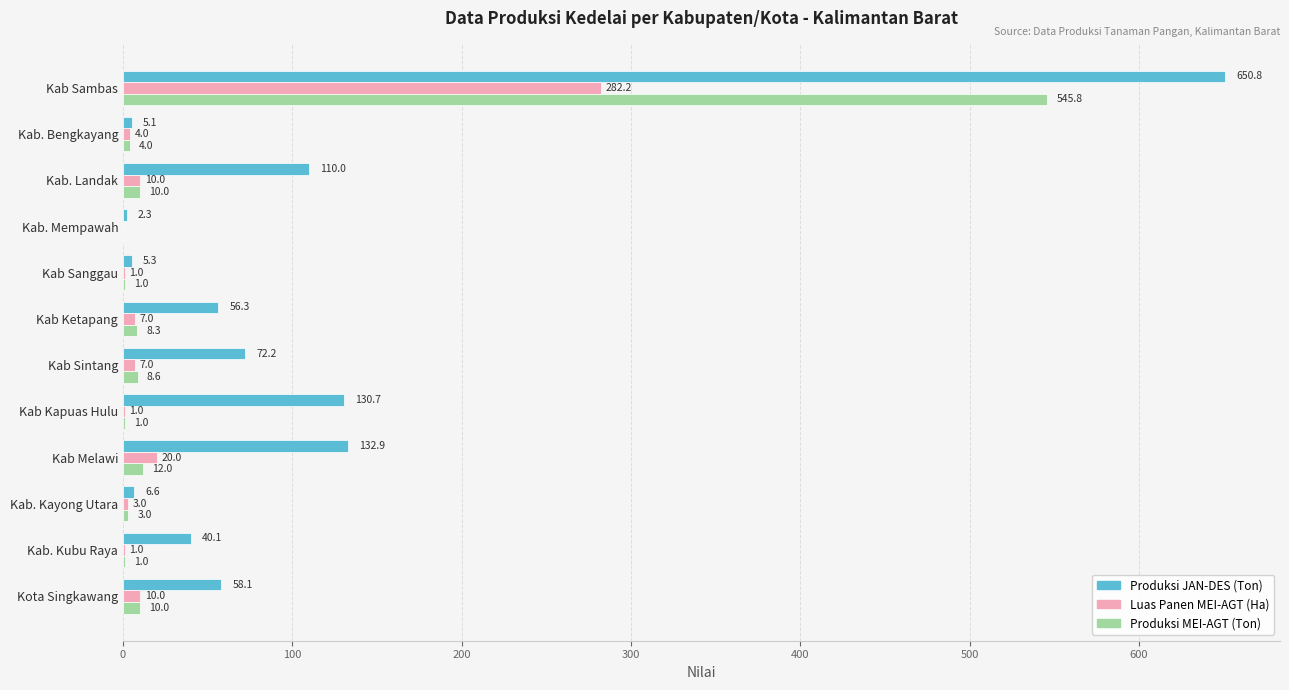

Which series changed the most between Kab Ketapang and Kab Kapuas Hulu?

Produksi JAN-DES (Ton)